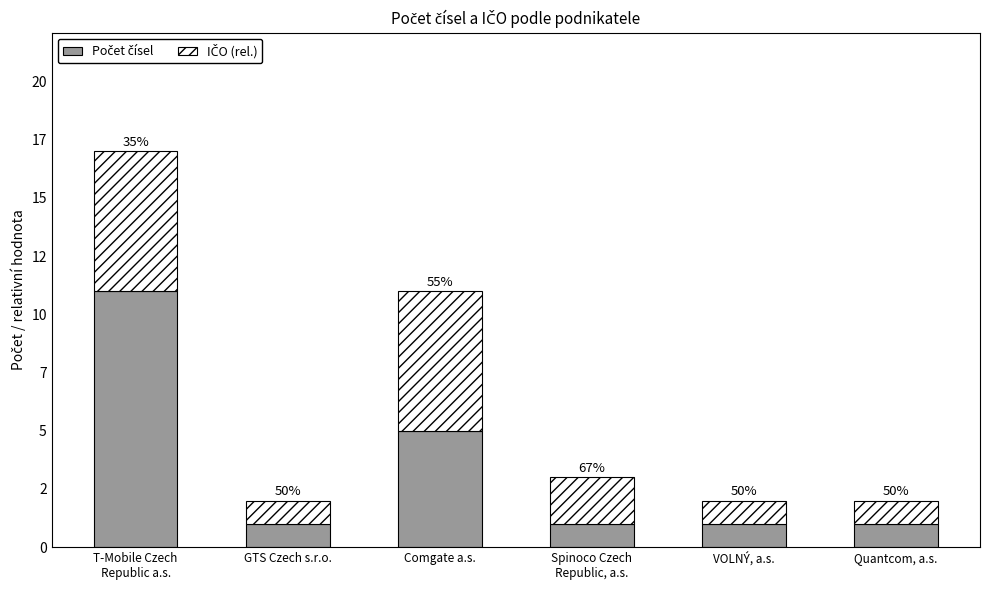

What is the total value across all series at Comgate a.s.?

11